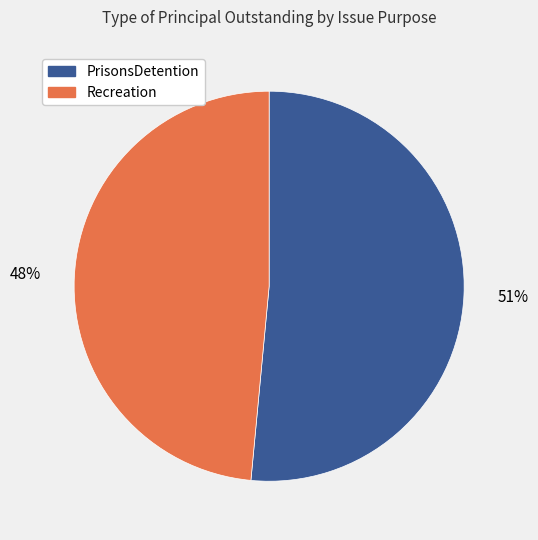

Is it true that Recreation is 58% of the pie?

False